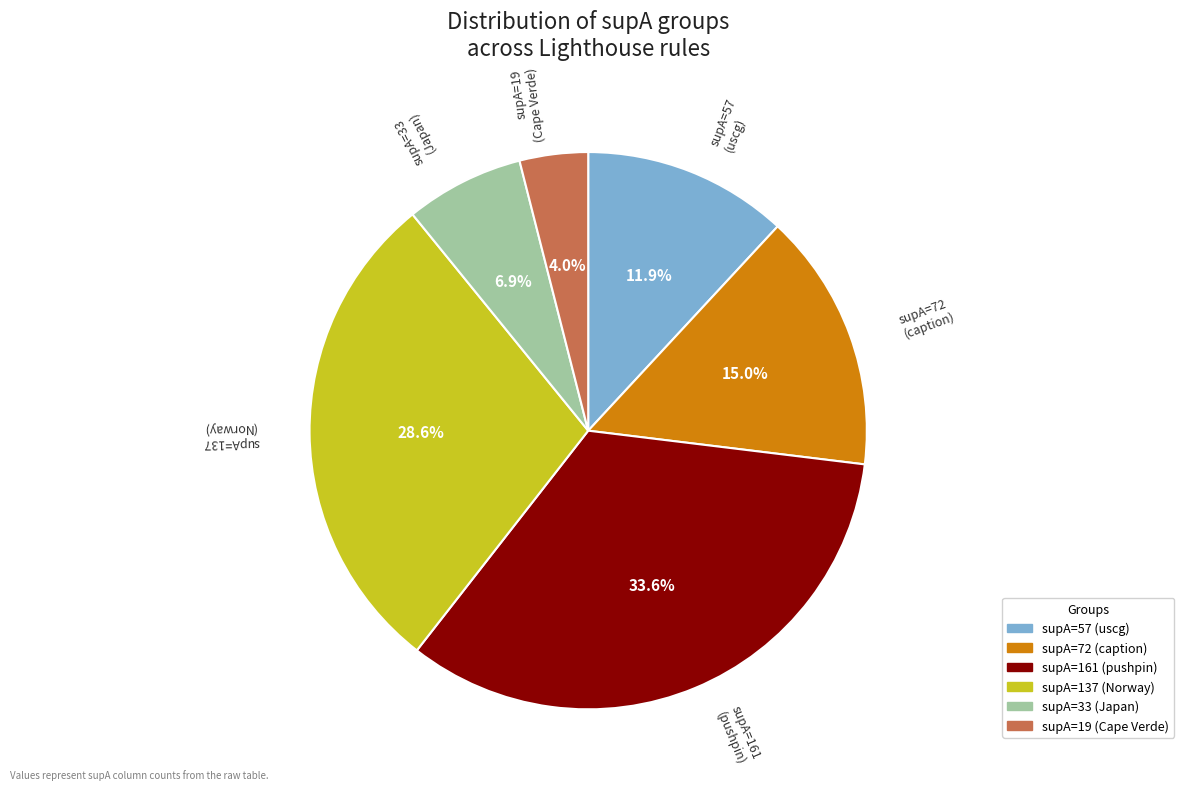

Count the number of slices in the pie.

6